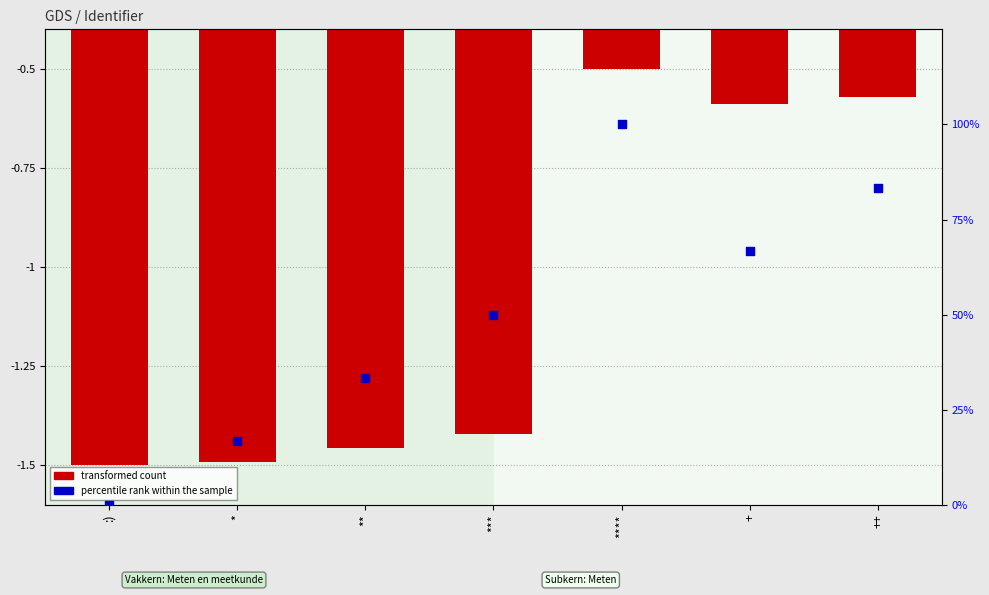

Which series reaches the minimum Y coordinate?

transformed count